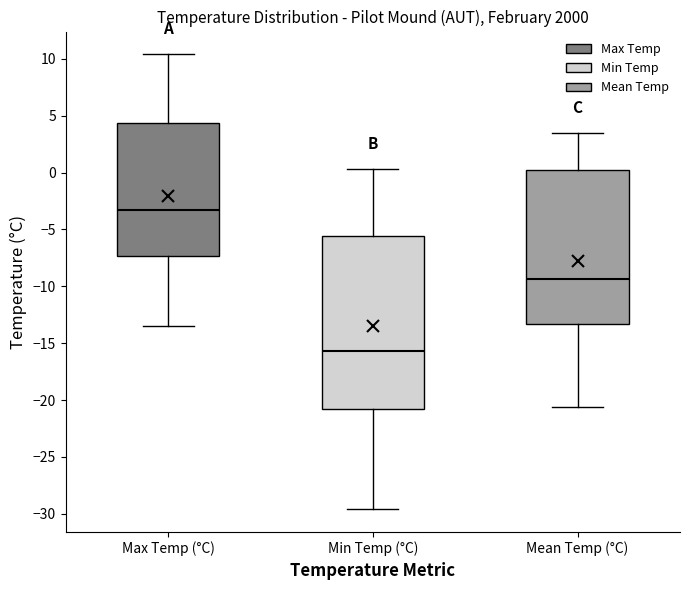

Reading left to right, read every box against the y-axis: the position of its median line, the range the box covers, and the ends of its whiskers. The values are not printed on the chart, so give them approximately, as read against the axis.

Max Temp (°C): median -3.5, box -7.5 to 4.5, whiskers -13.5 to 10.5
Min Temp (°C): median -15.5, box -21.0 to -5.5, whiskers -29.5 to 0.5
Mean Temp (°C): median -9.5, box -13.5 to 0.0, whiskers -20.5 to 3.5